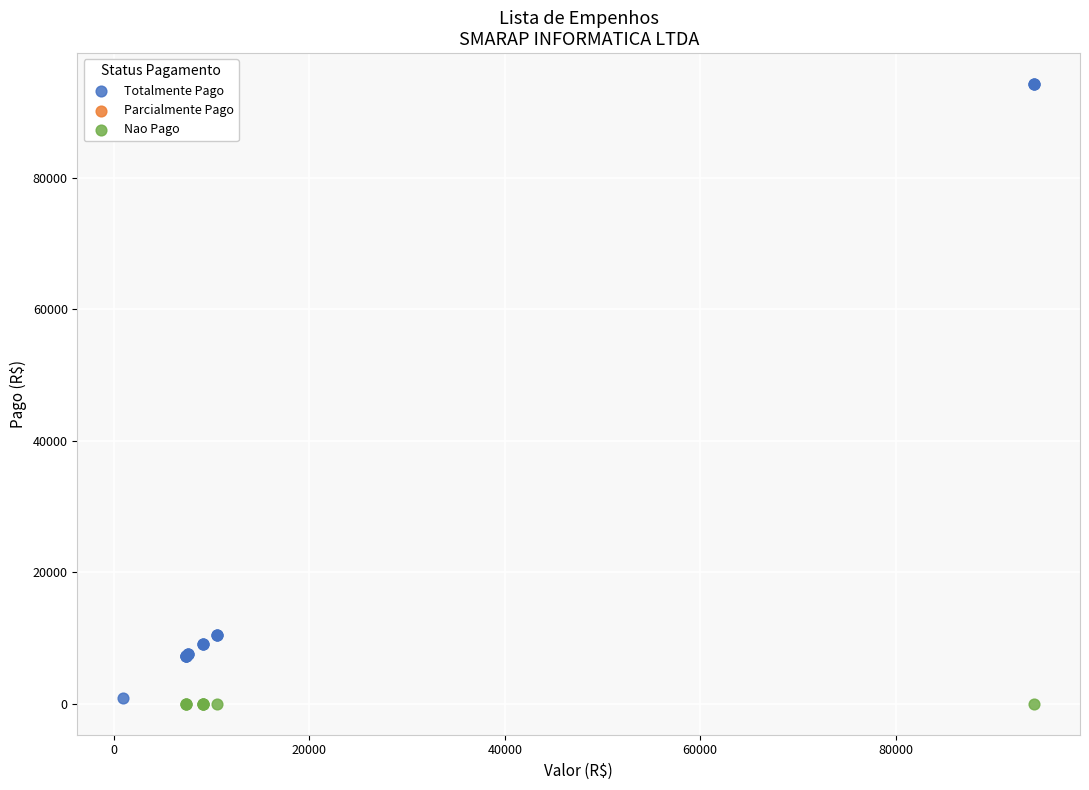

Which series reaches the maximum Y coordinate?

Totalmente Pago